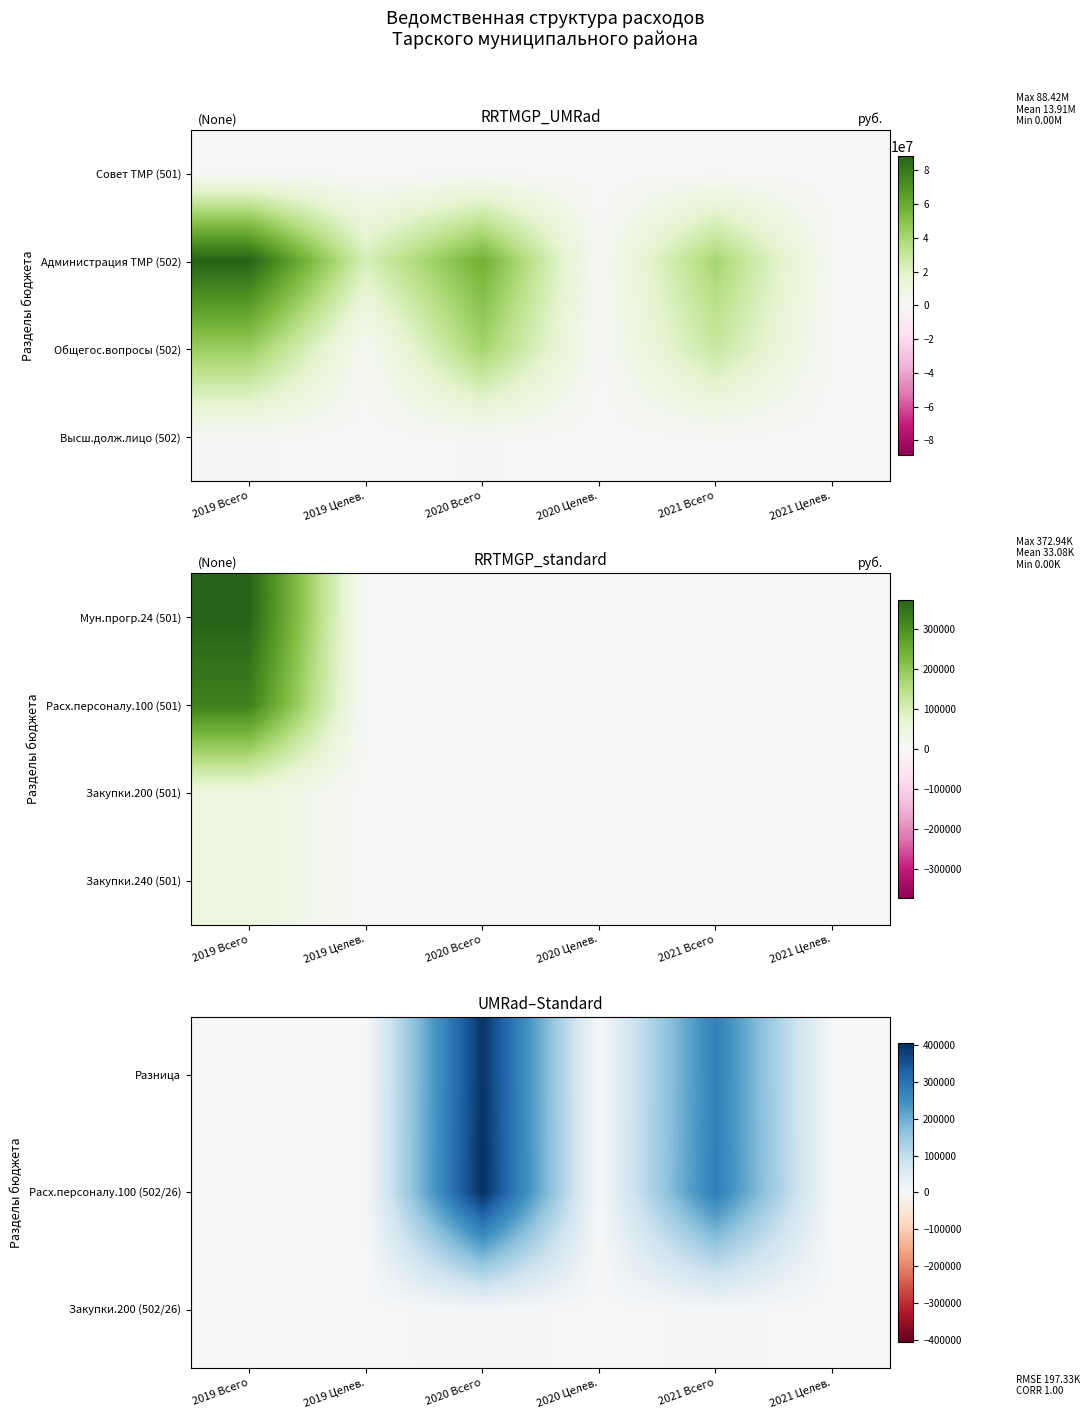

Which category has the highest value across all series?

2020 Всего